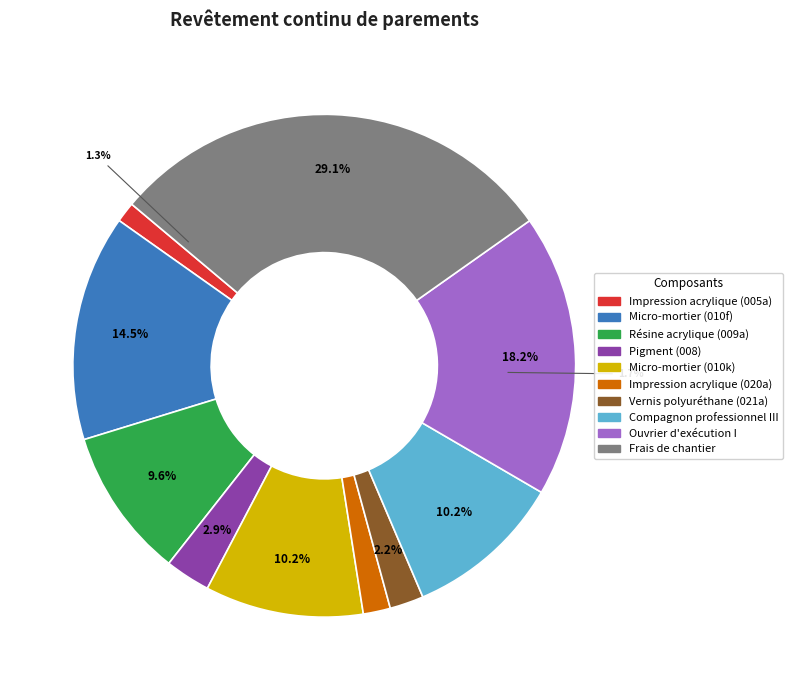

What percentage is NOT represented by Résine acrylique (mt28mcc009a)?

90.4%